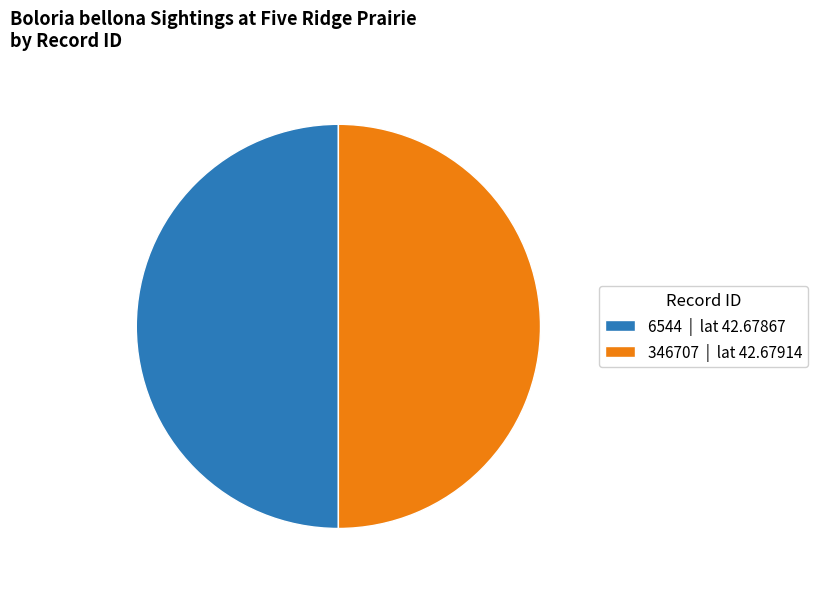

True or false: 6544 | lat 42.67867 accounts for 50% of the total.

True